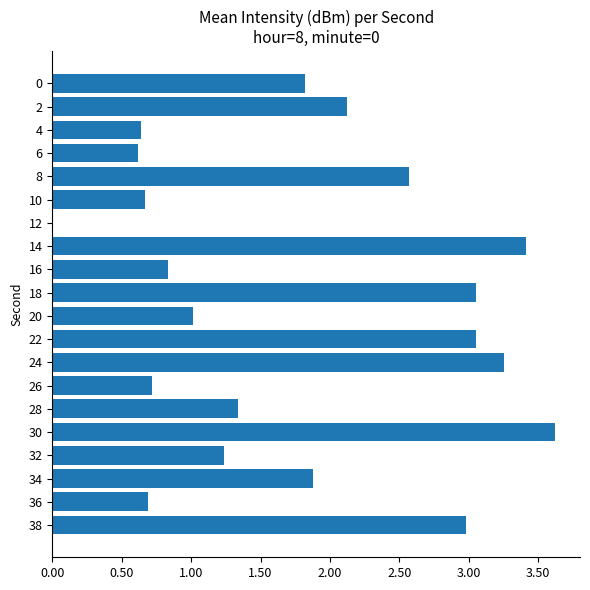

What is the sum of all values?

35.5